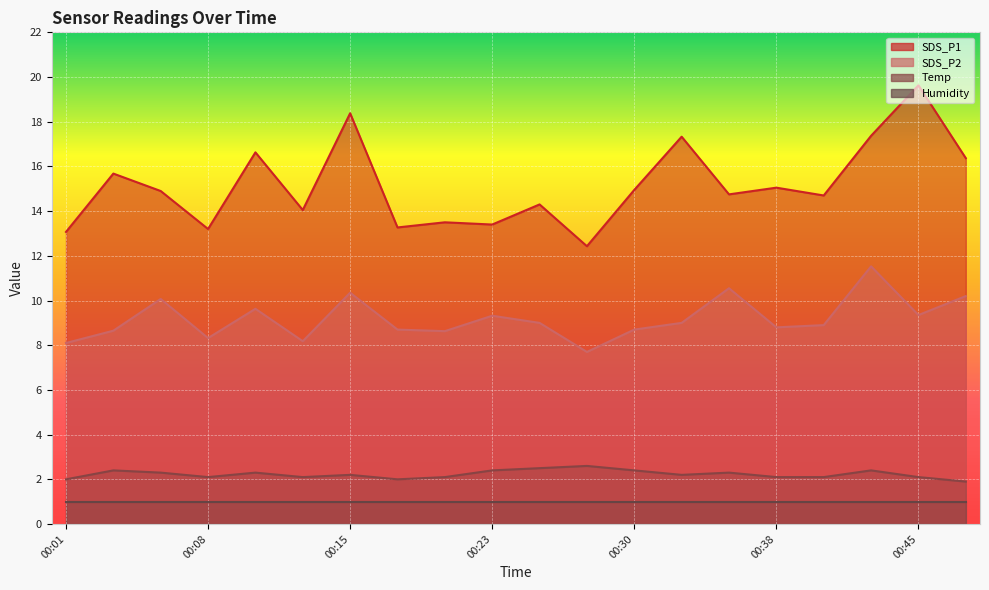

True or false: Temp and SDS_P1 intersect in this chart.

False